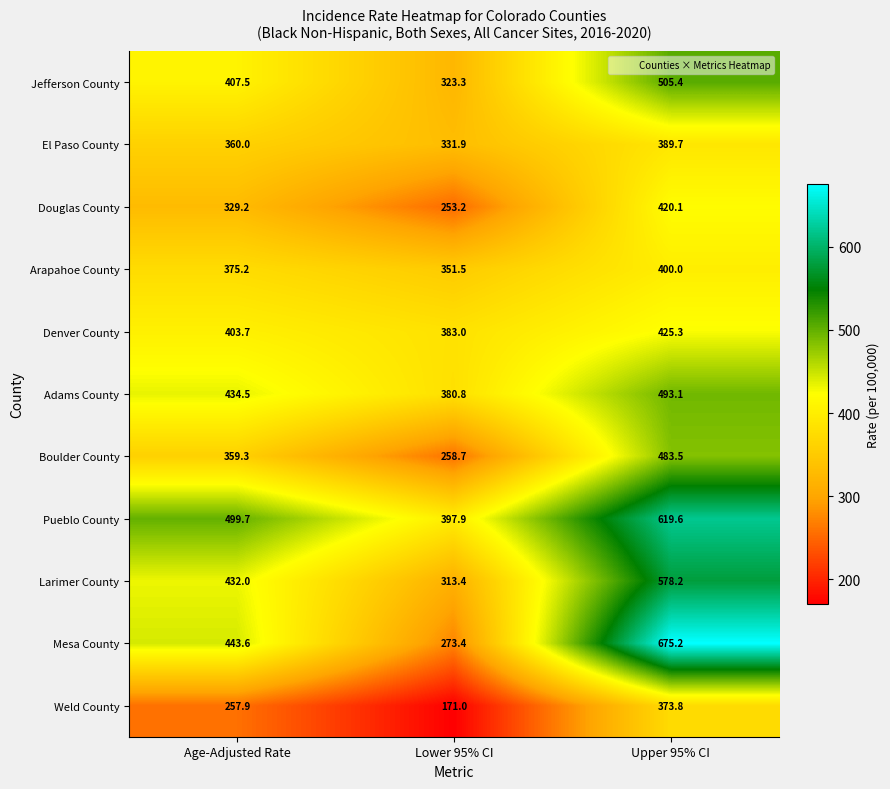

What is the total value across all series at Upper 95% CI?

5363.9